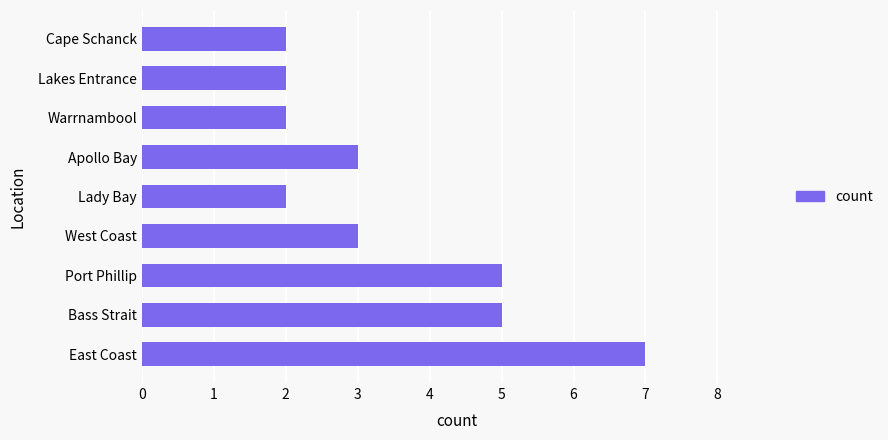

Reading top to bottom, list all the values displayed in this chart.

Cape Schanck=2	Lakes Entrance=2	Warrnambool=2	Apollo Bay=3	Lady Bay=2	West Coast=3	Port Phillip=5	Bass Strait=5	East Coast=7